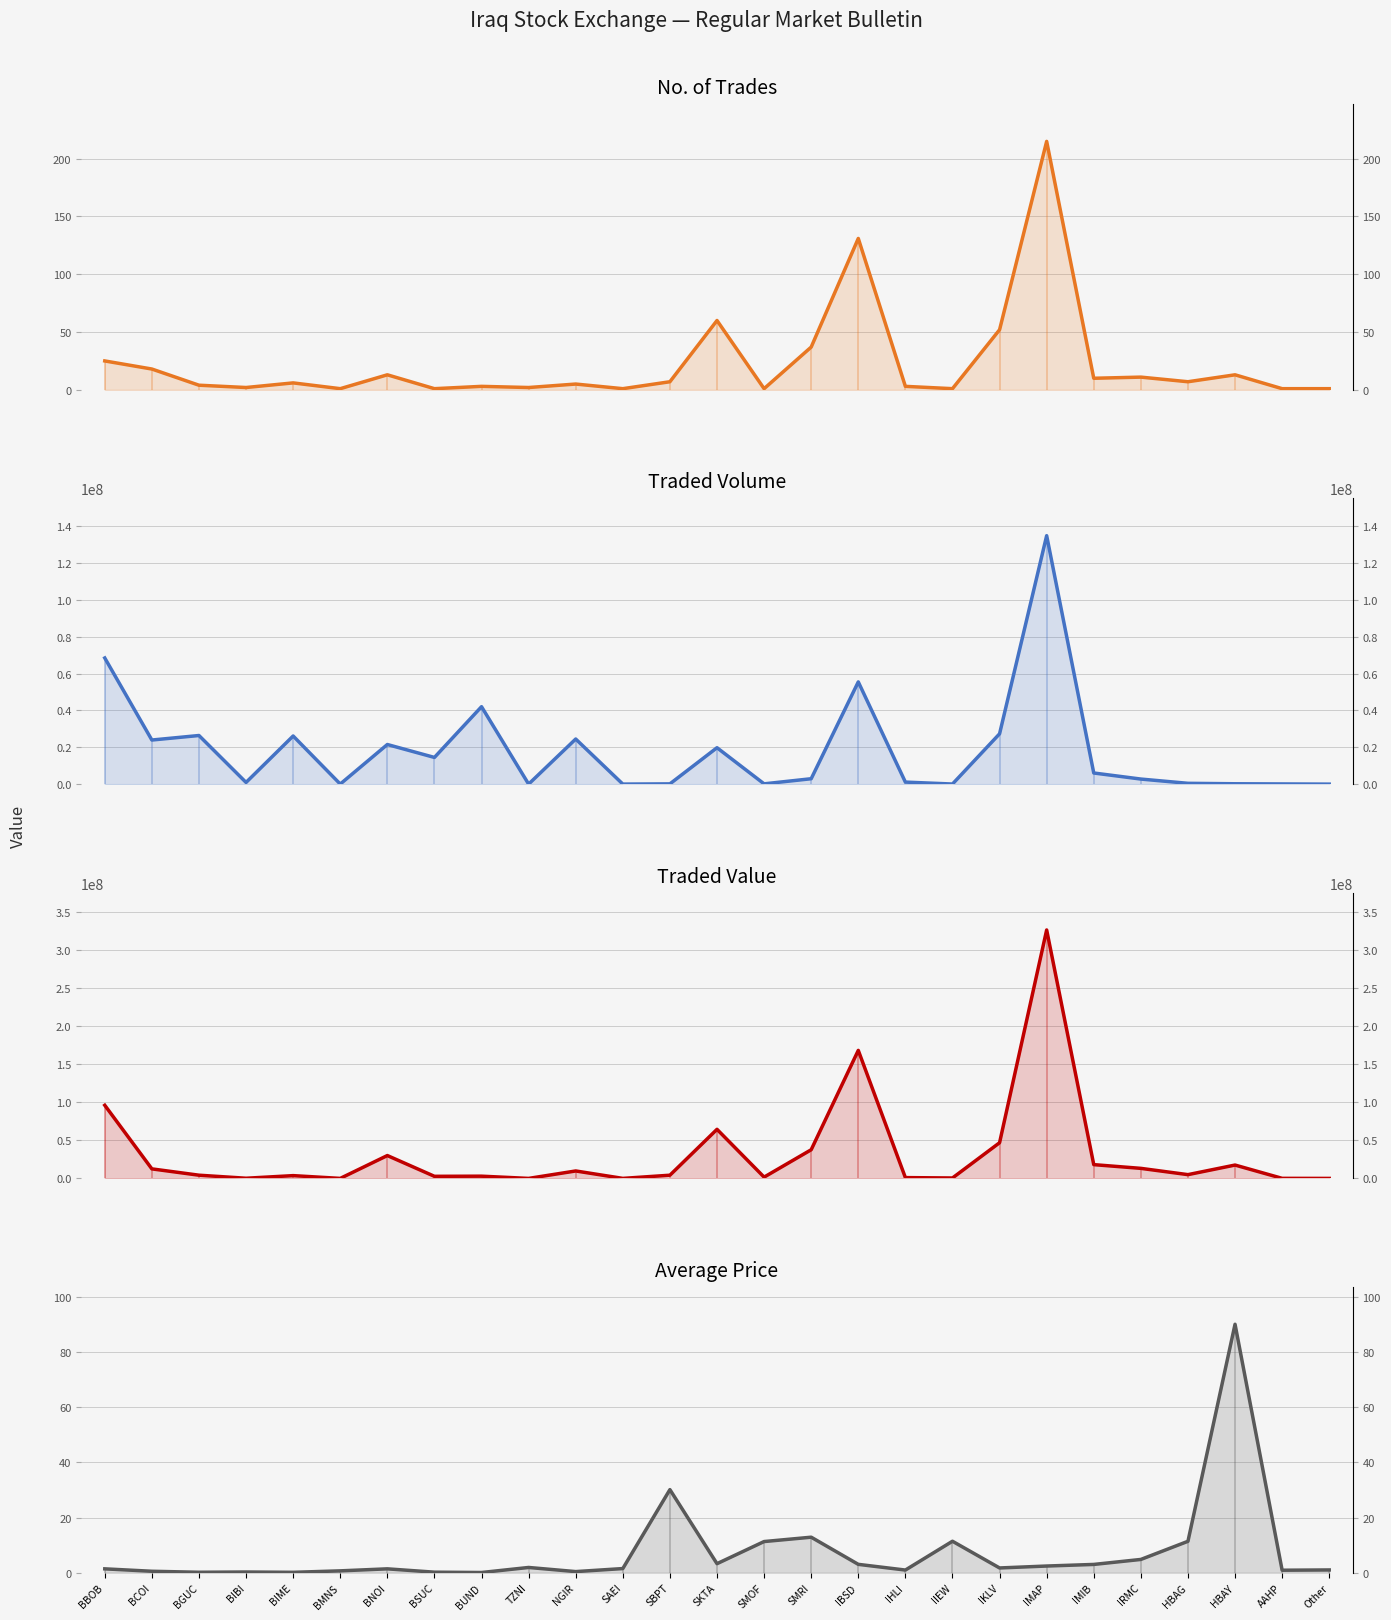

What is the sum of all Traded Value values?

868786376.8